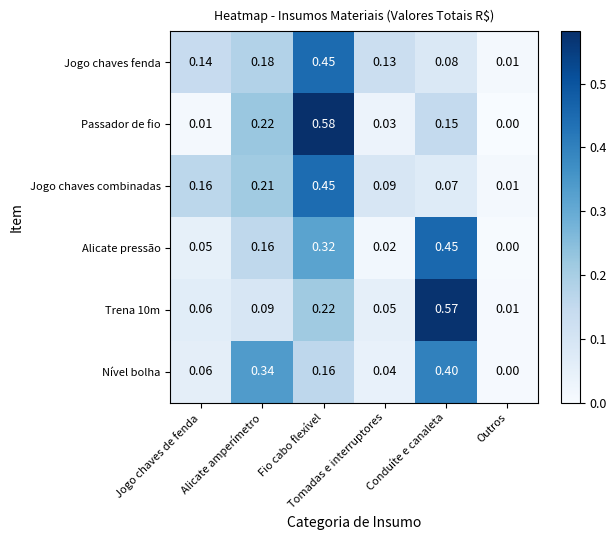

What is the difference between the highest and lowest values at Conduíte e canaleta?

0.5